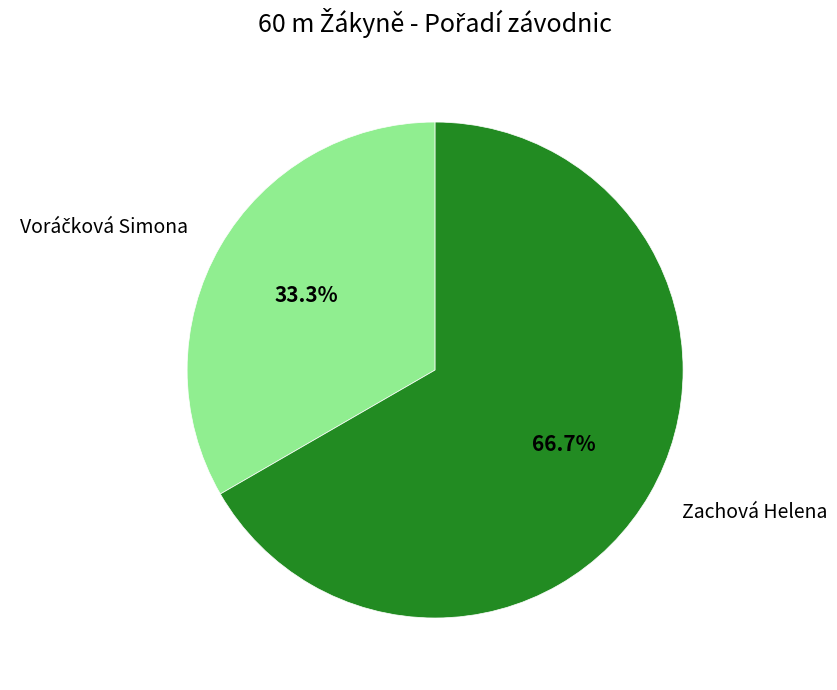

Is there a majority slice in this chart?

Yes